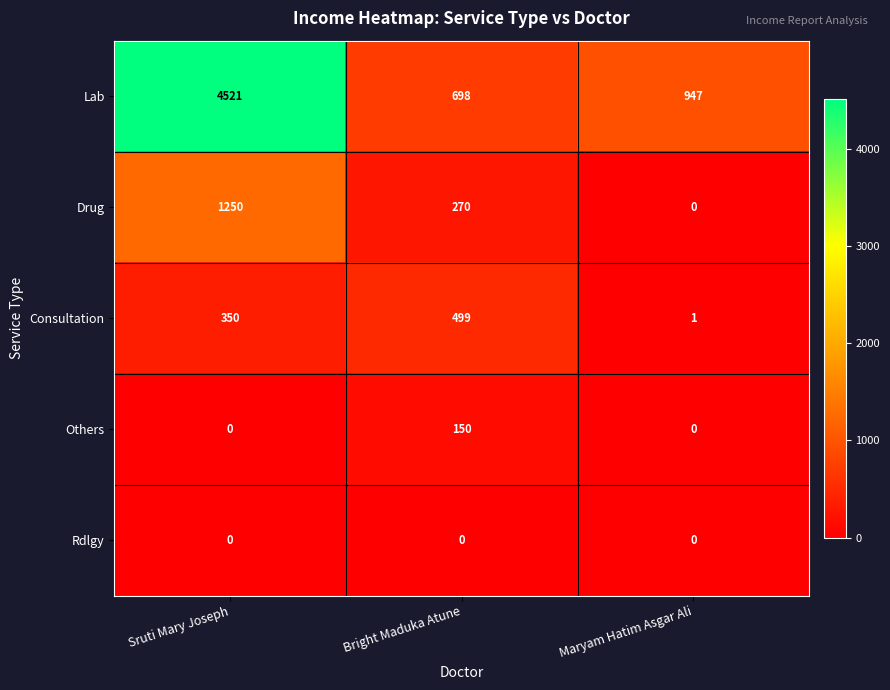

Where does the Drug series first go above 270?

Sruti Mary Joseph